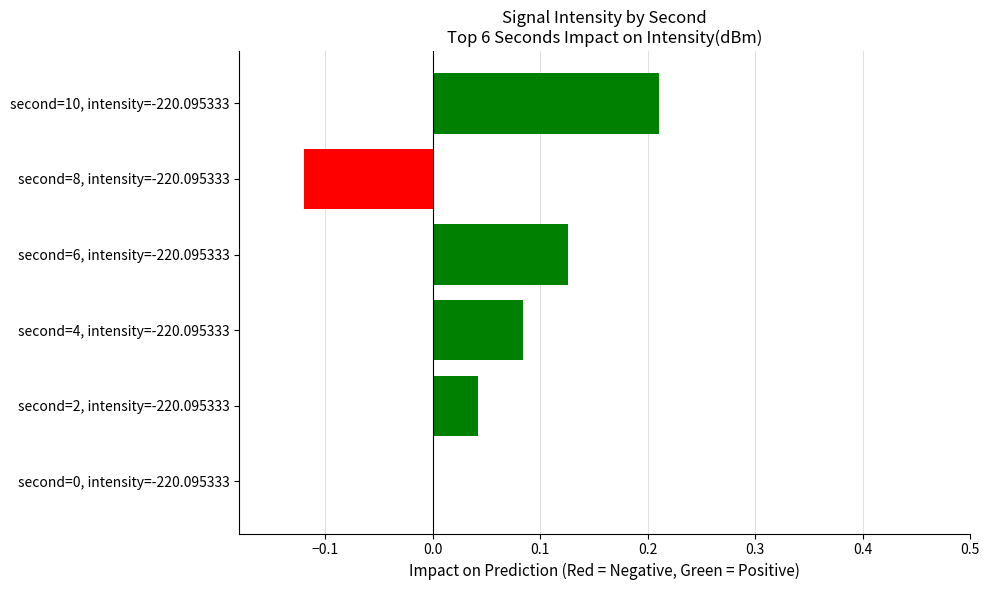

Which category has the highest value across all series?

second=10, intensity=-220.095333